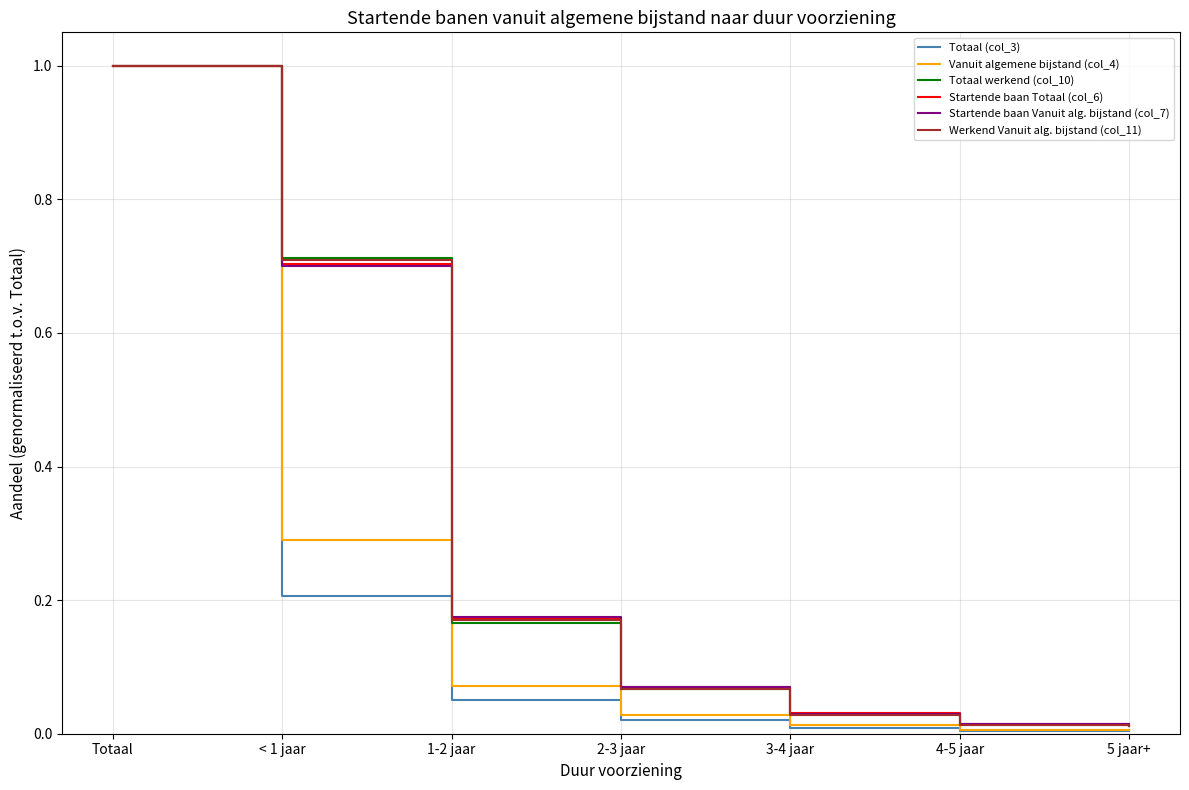

At which category is the sum across all series the highest?

Totaal